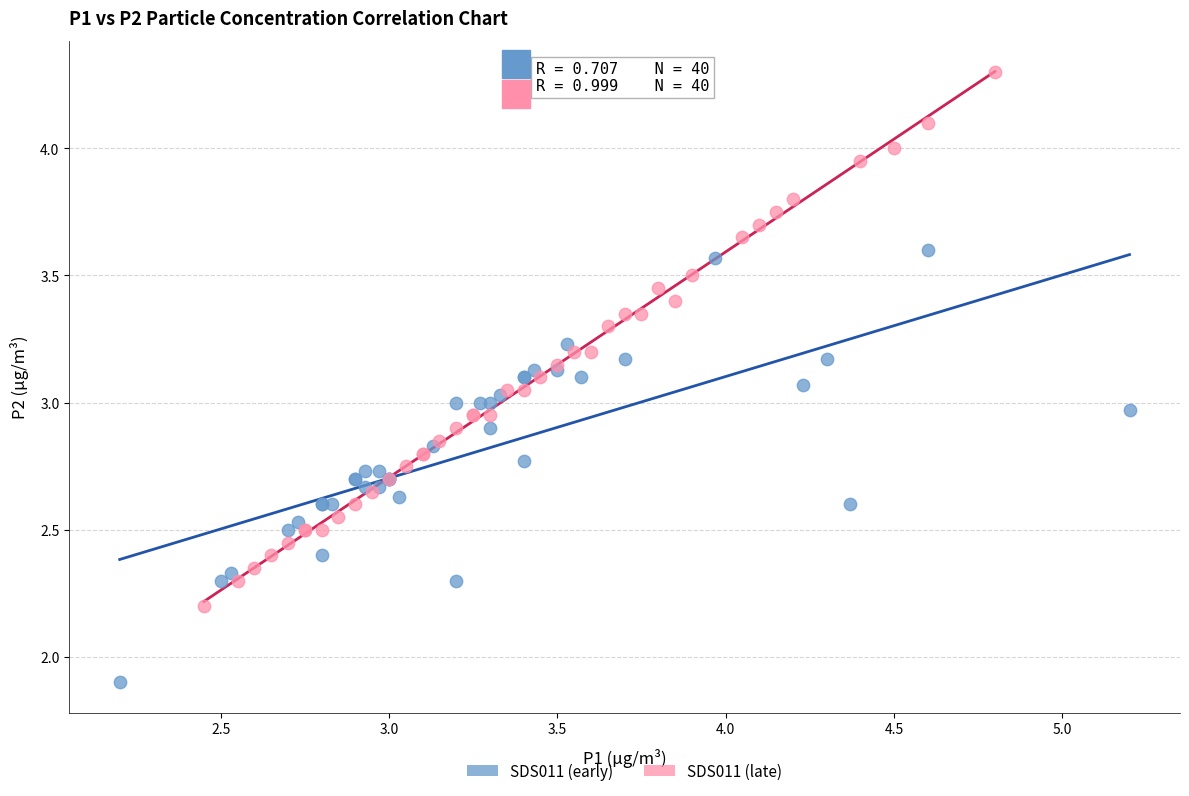

Which series has the widest spread of Y values?

SDS011 (late)